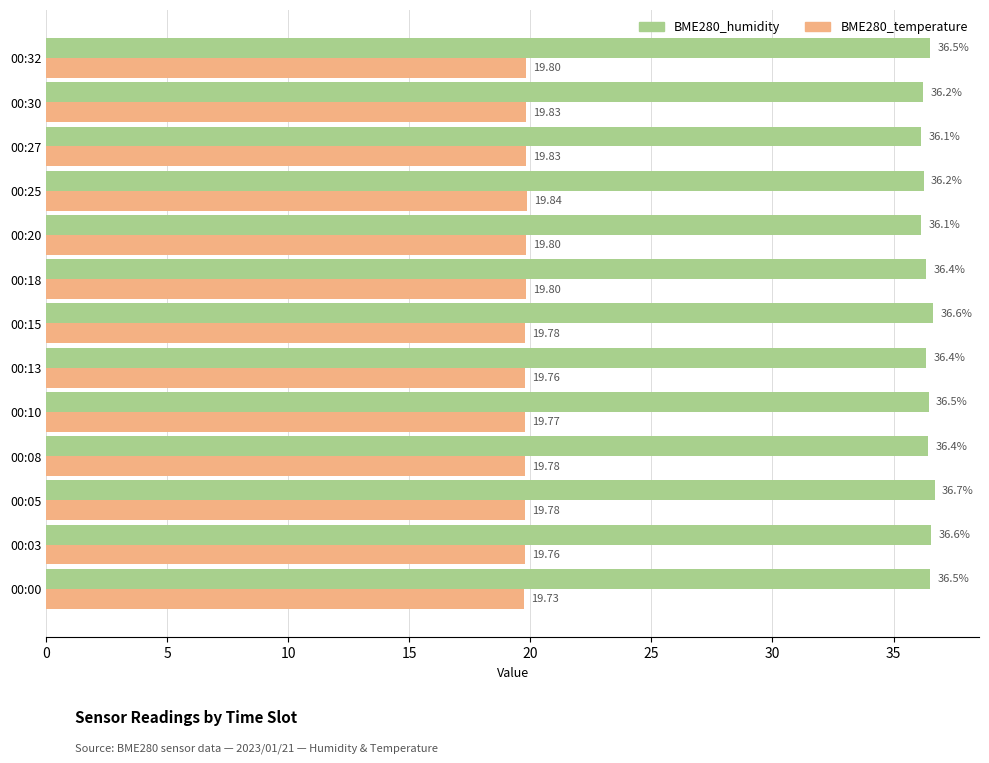

What is the difference between the maximum and second lowest values in the BME280_temperature series?

0.1